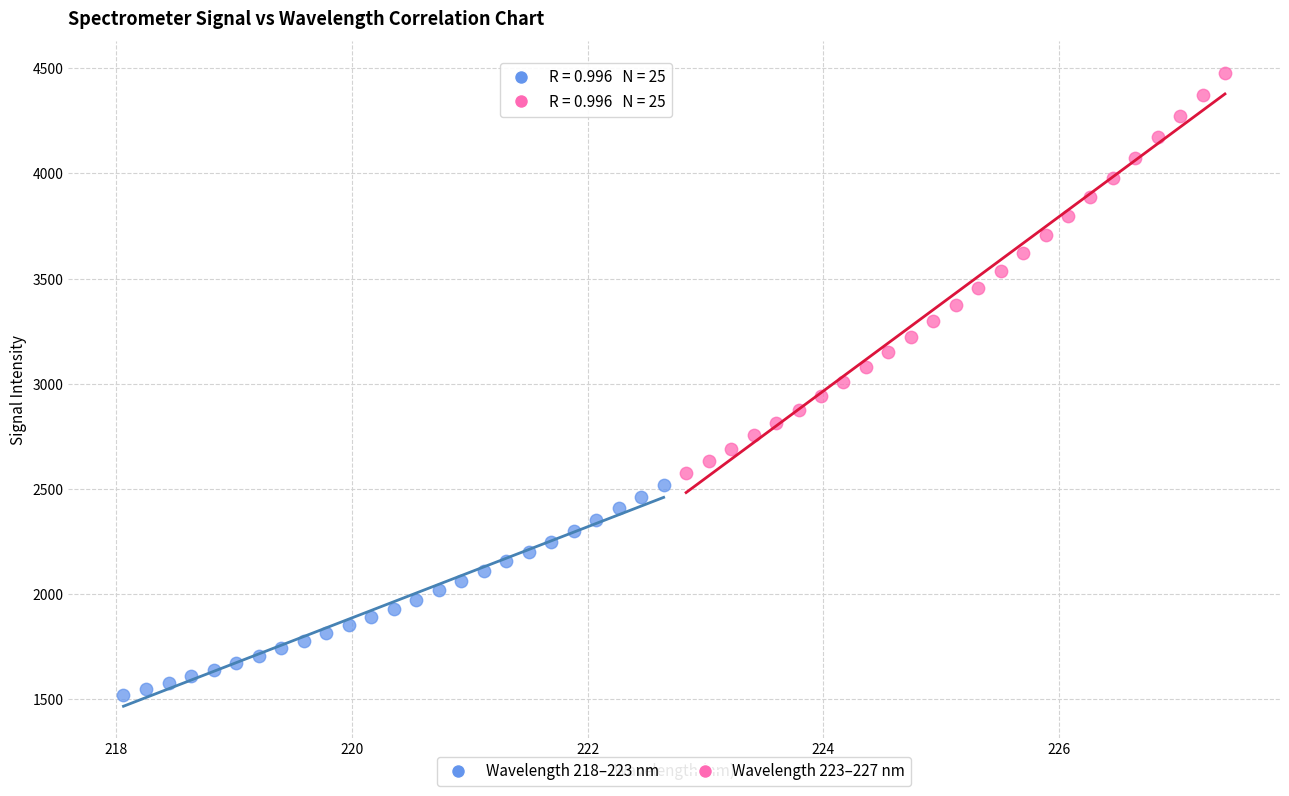

Which series contains the highest Y value?

Wavelength 223–227 nm